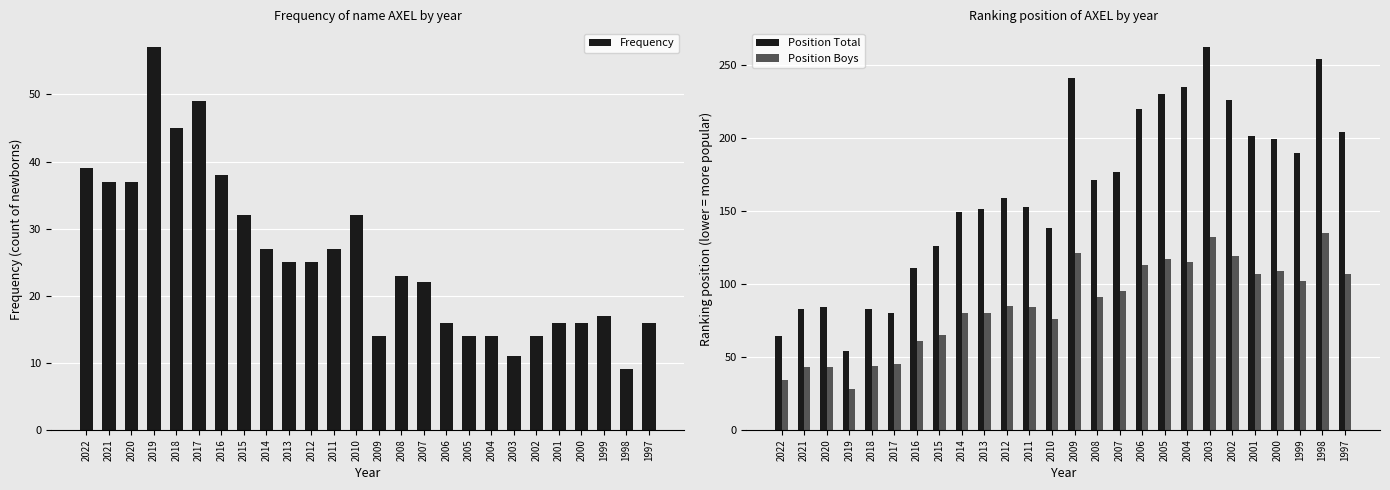

Which series has the widest spread of values?

Position Total